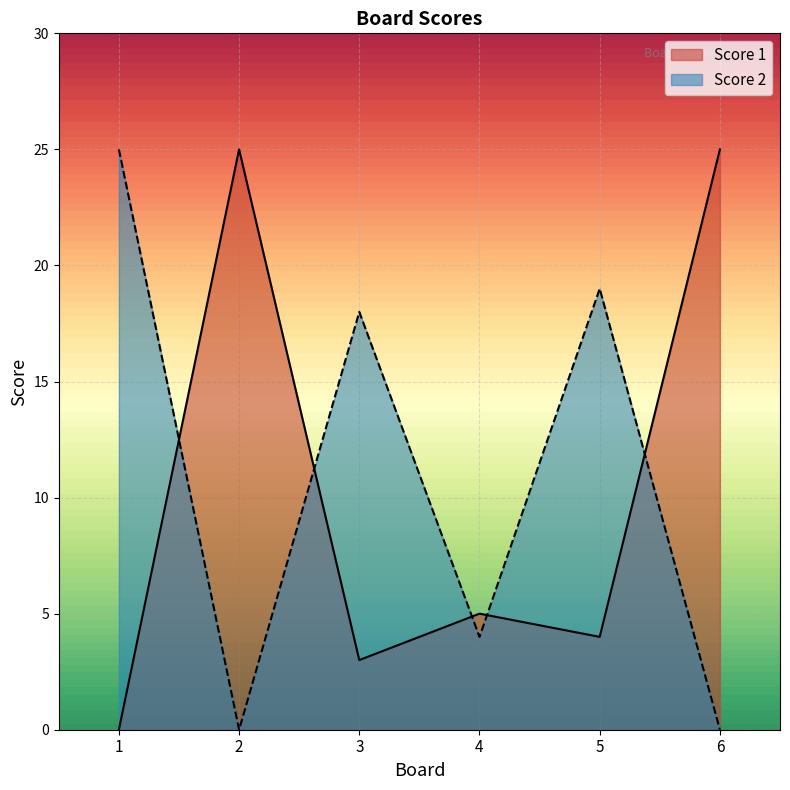

What is the total value across all series at 6?

25